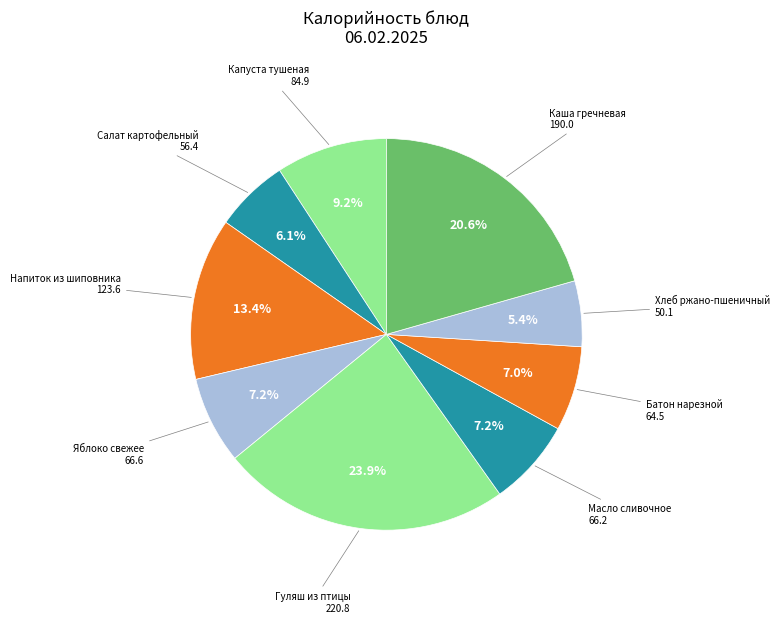

Does any single category account for the majority?

No